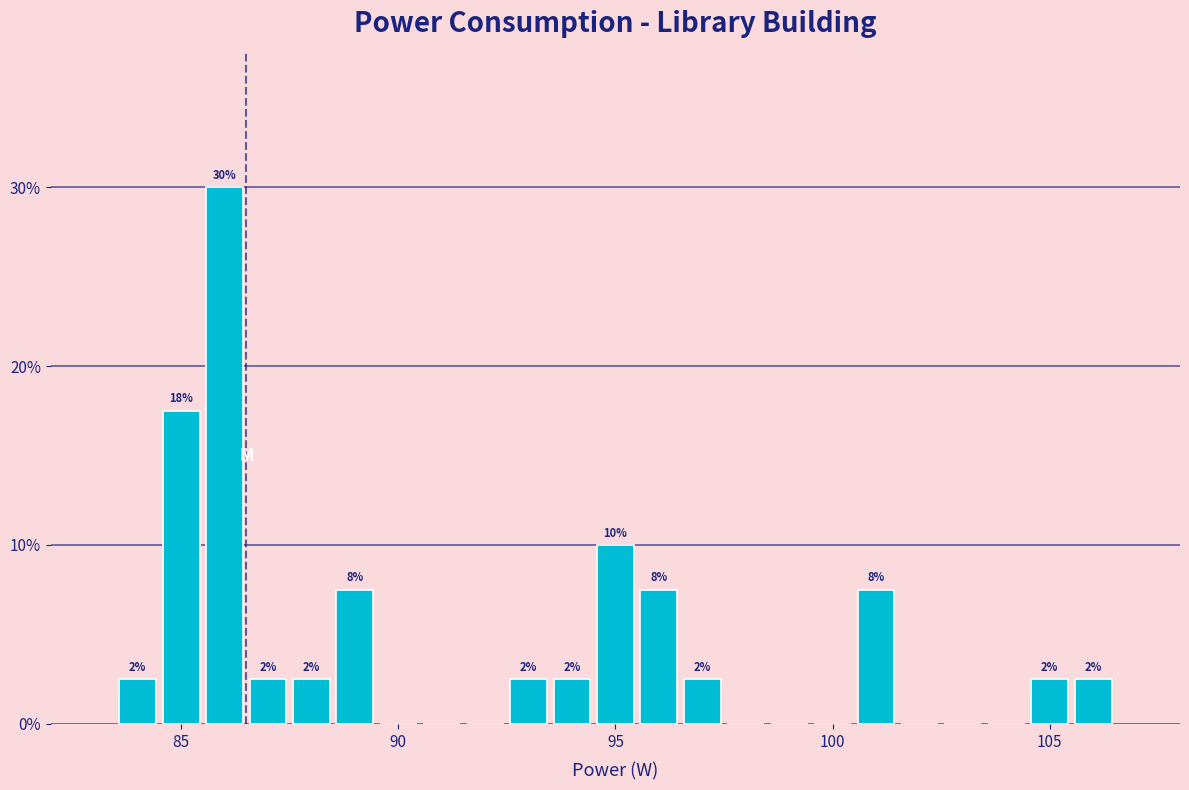

Around what value on the x-axis is the tallest bar? Give the approximate position of its centre, as read against the axis.

86.0